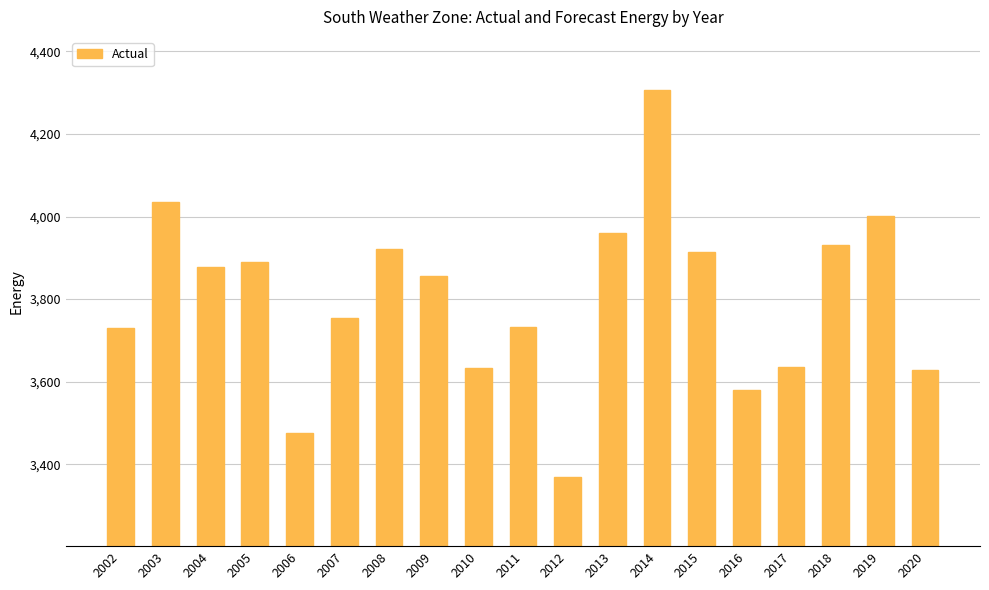

The chart shows a value of 2121.9 at 2011. True or false?

False